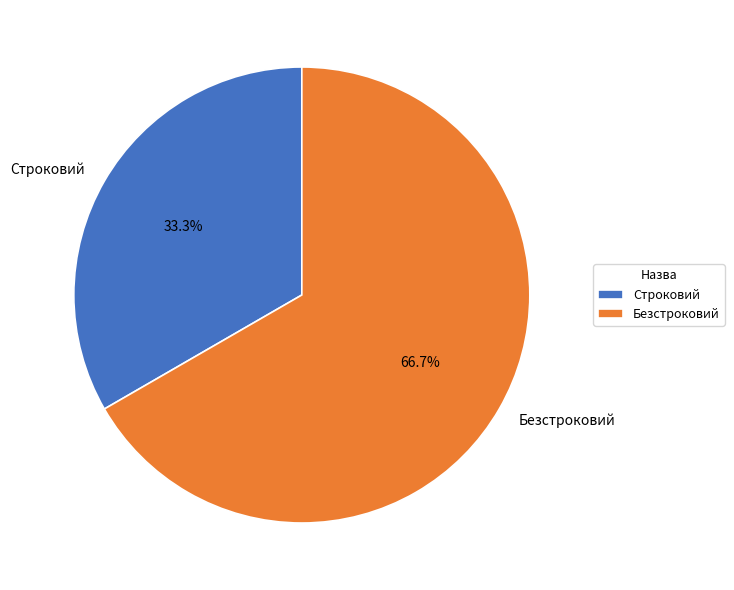

Is the sum of Строковий and Безстроковий greater than half?

Yes